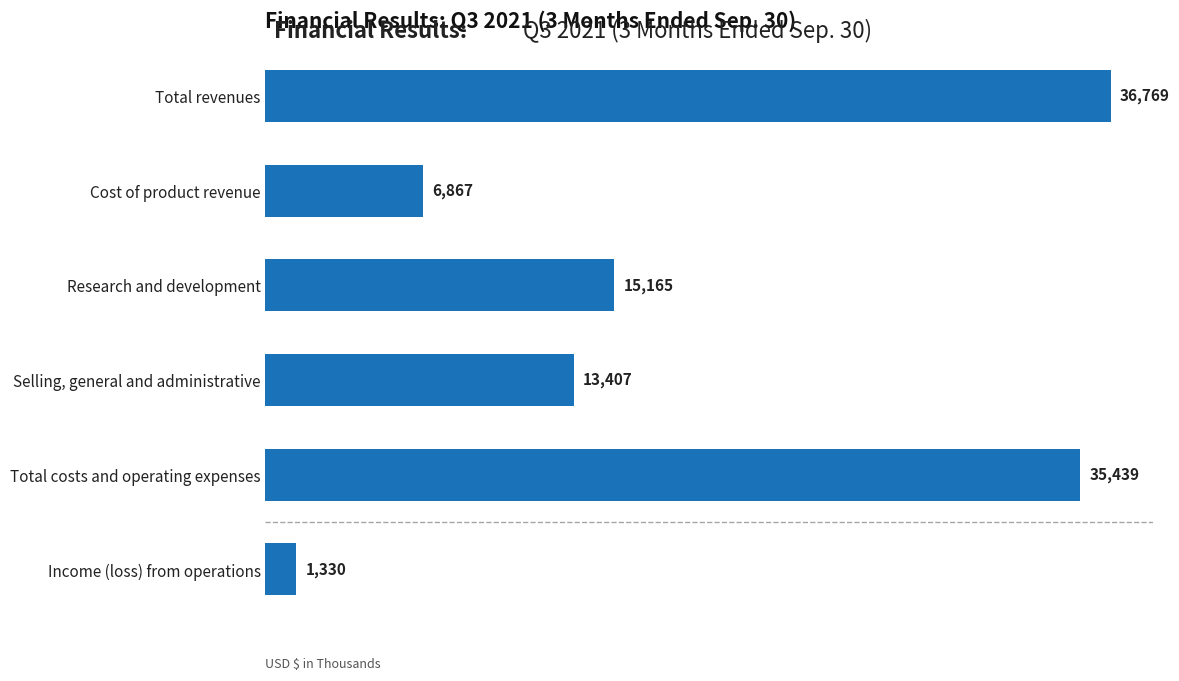

True or false: the data shows 1330 at Income (loss) from operations.

True